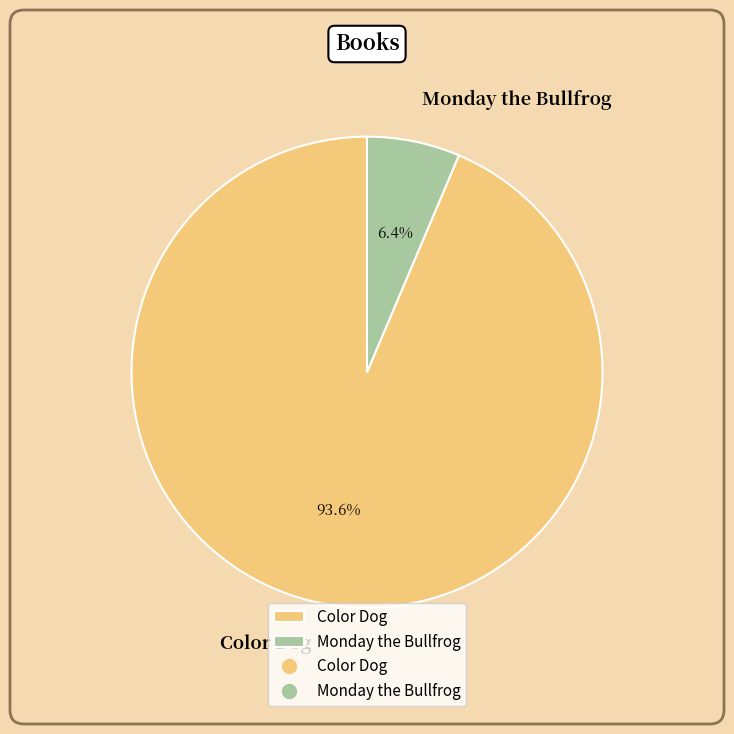

How many segments does this pie chart have?

2